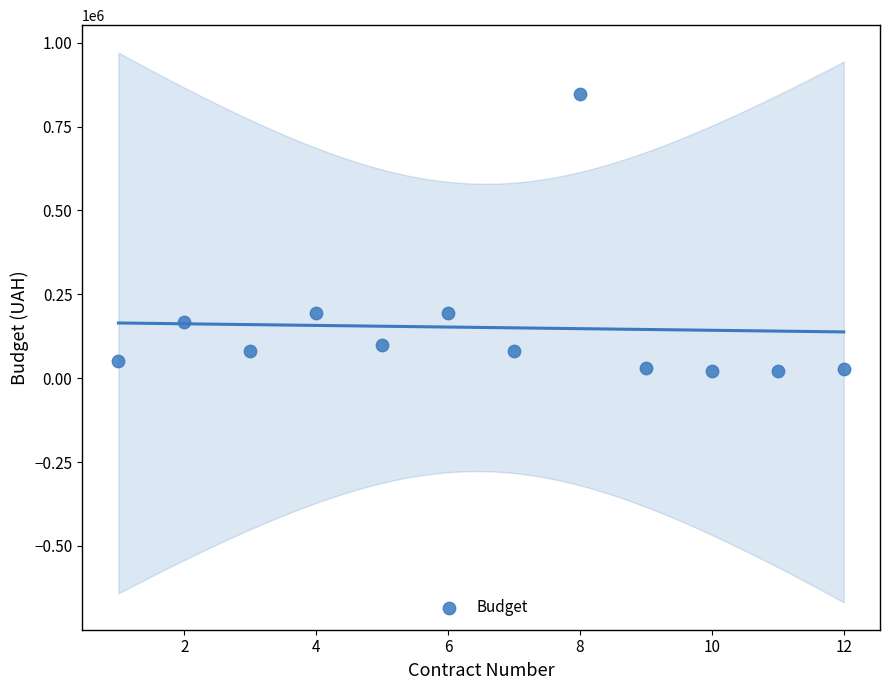

What is the average X value?

6